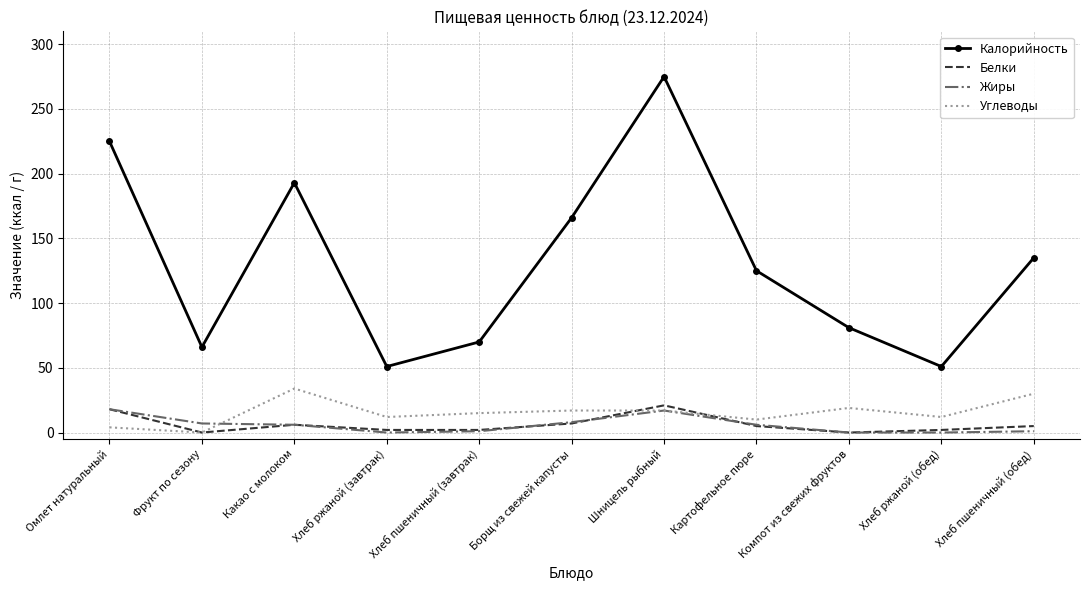

True or false: Жиры has more than 2 points higher than both neighbors.

False